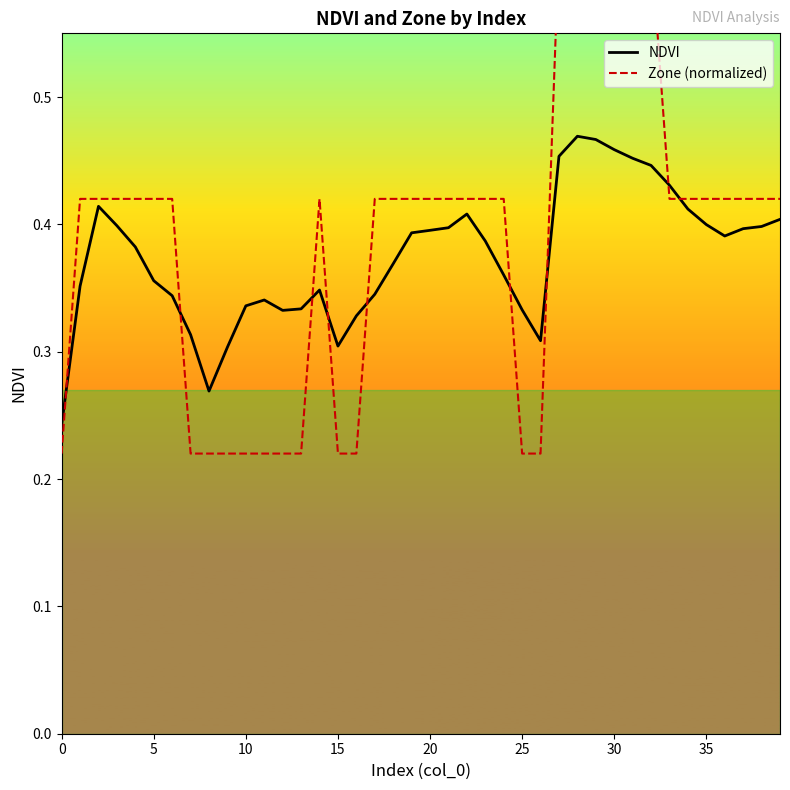

What value does the Zone (normalized) series have at 27?

0.6